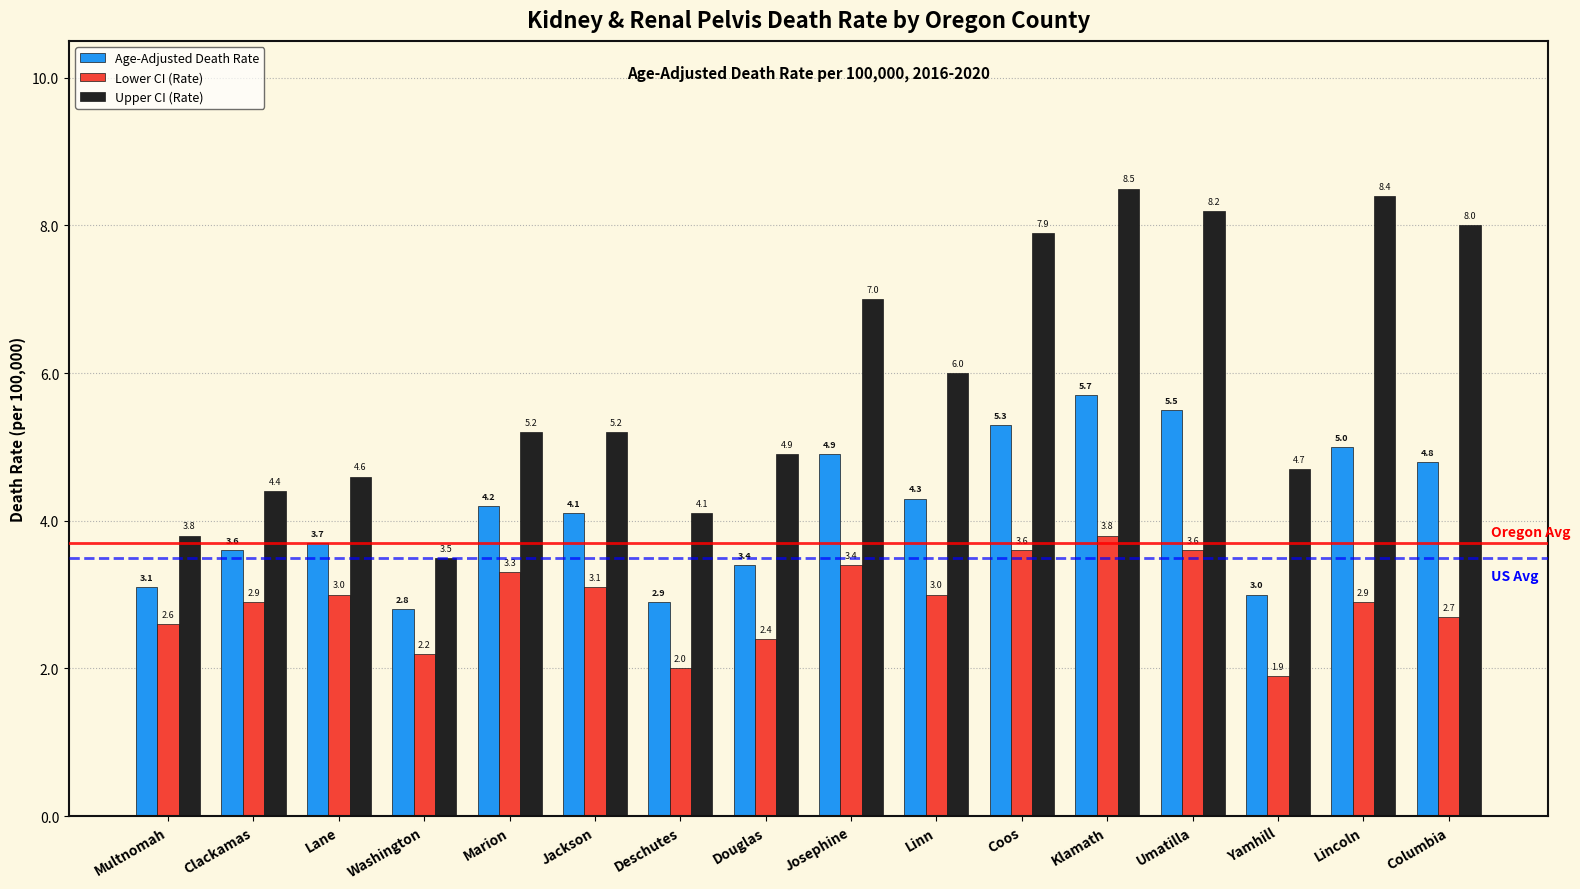

Which series has the widest spread of values?

Upper CI (Rate)